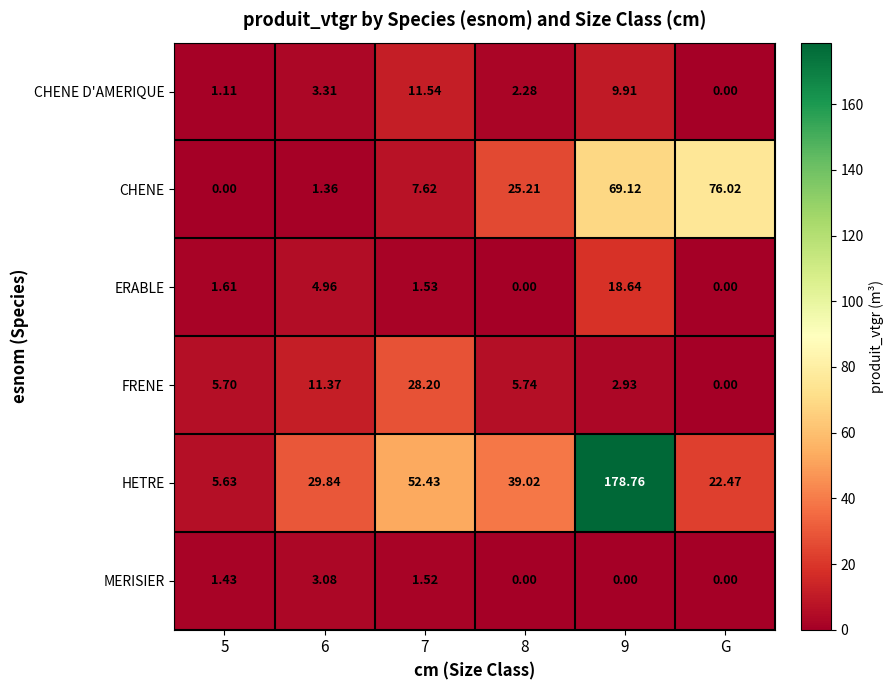

At 5, list the series in order from largest to smallest.

FRENE, HETRE, ERABLE, MERISIER, CHENE D'AMERIQUE, CHENE